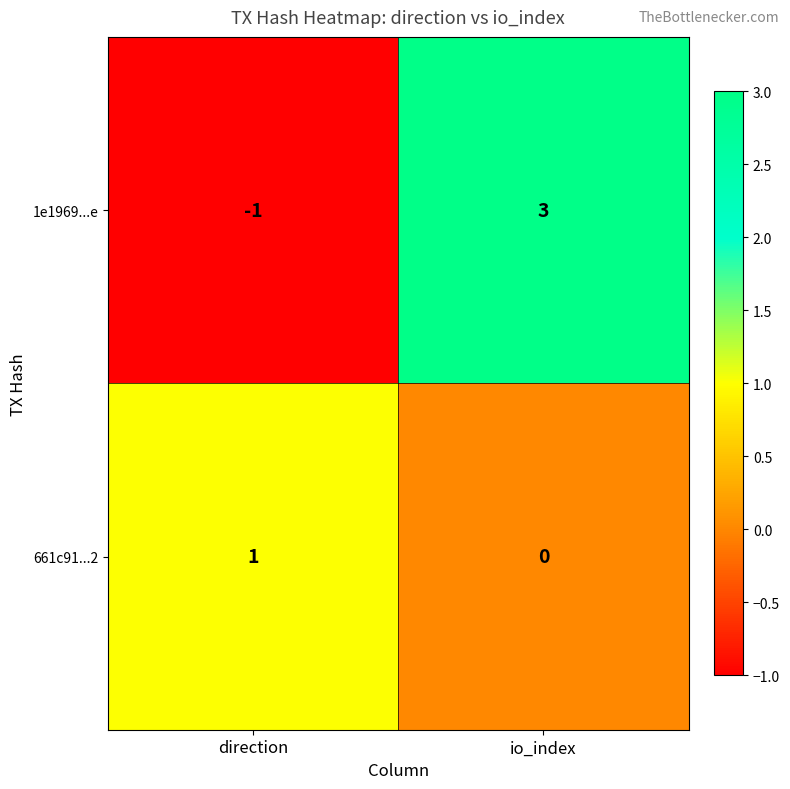

Which series has the largest total across all categories?

1e1969...e